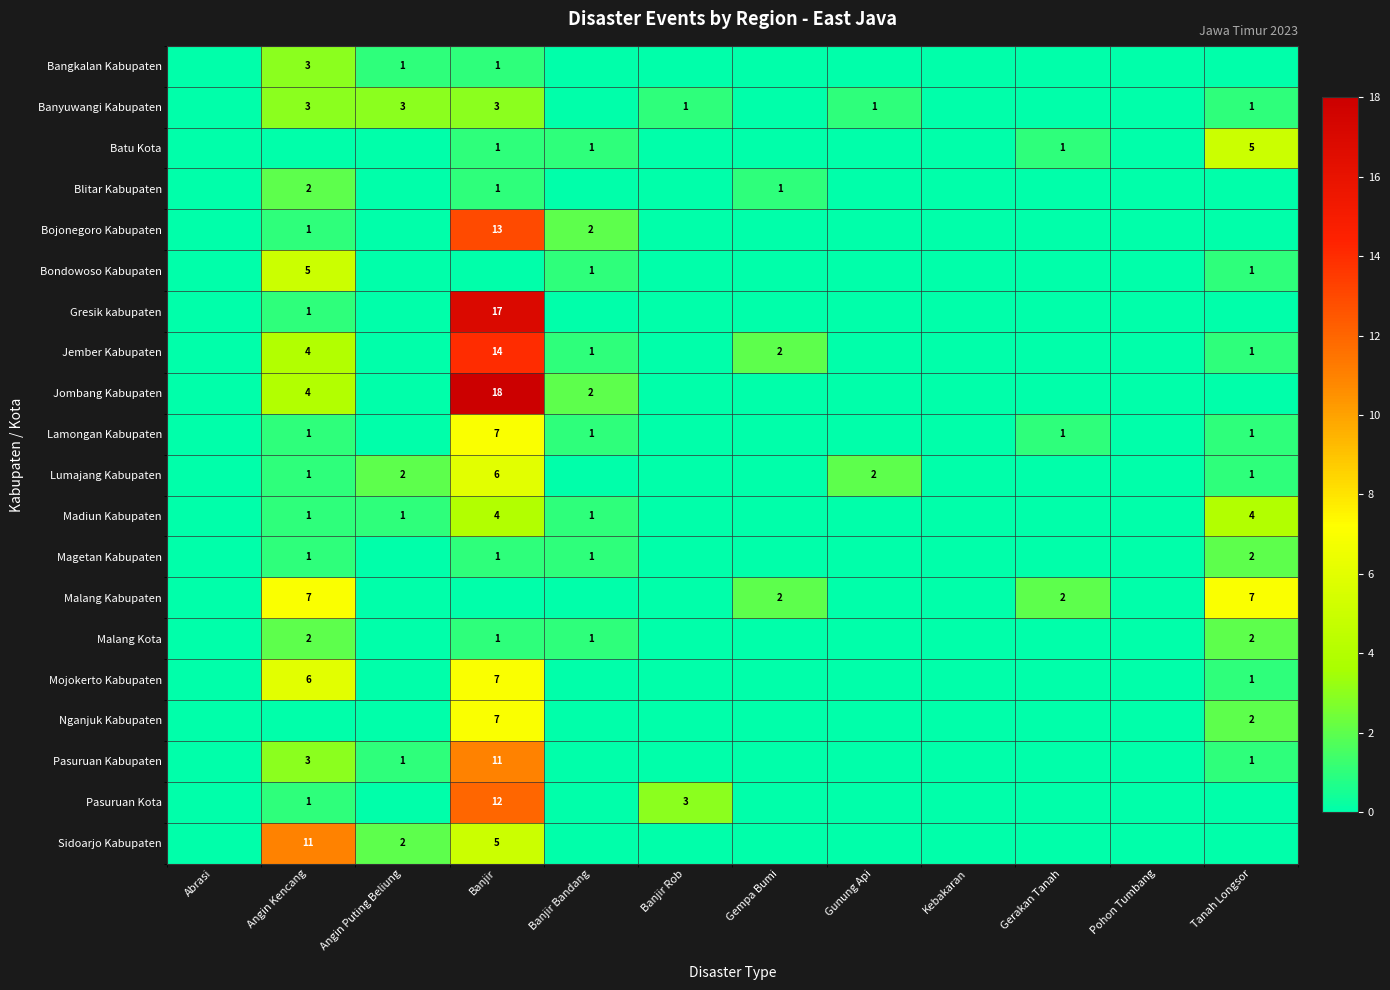

True or false: Nganjuk Kabupaten has a value of 3 at Banjir.

False